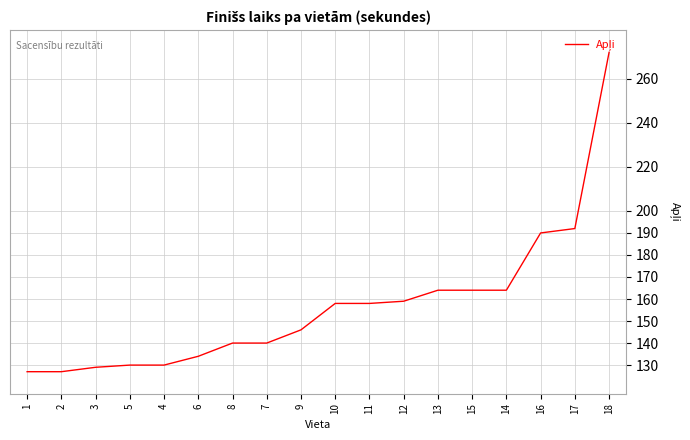

What is the difference between the second highest and minimum values?

65